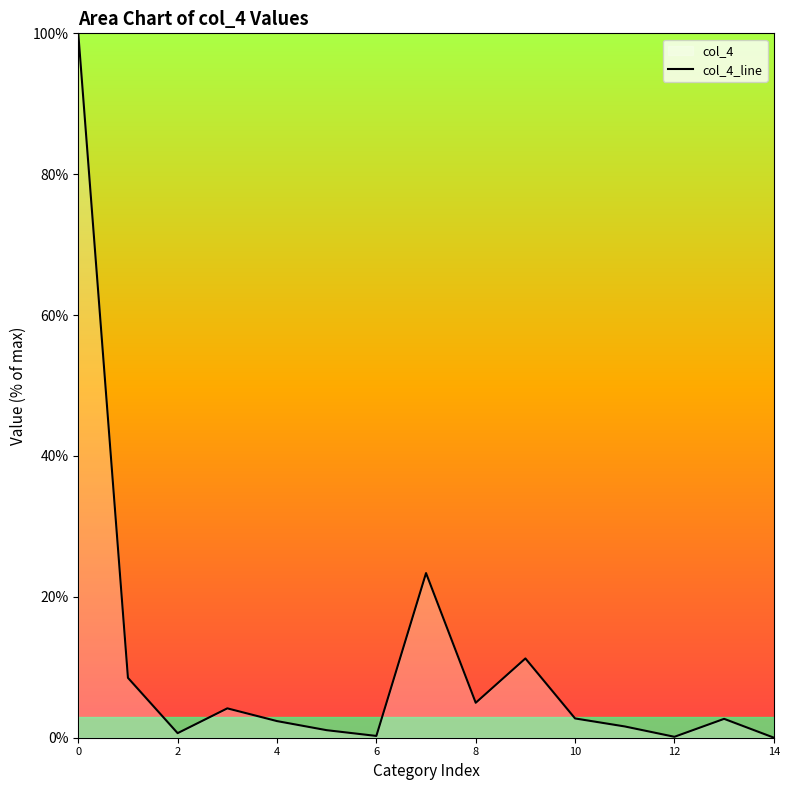

The value at 8 is 8.3. True or false?

False